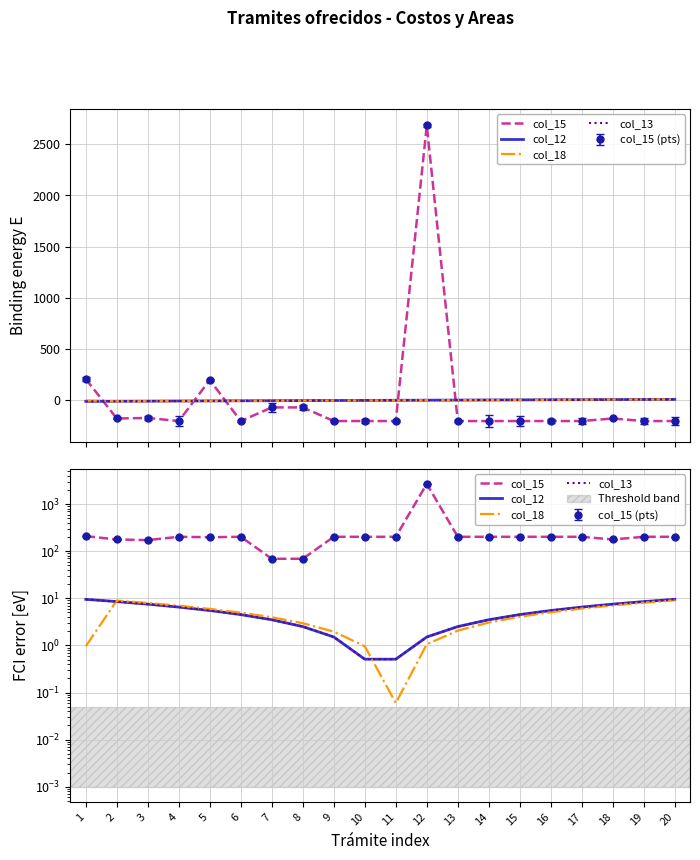

At 12, list the series in order from largest to smallest.

col_15, col_12, col_13, col_18